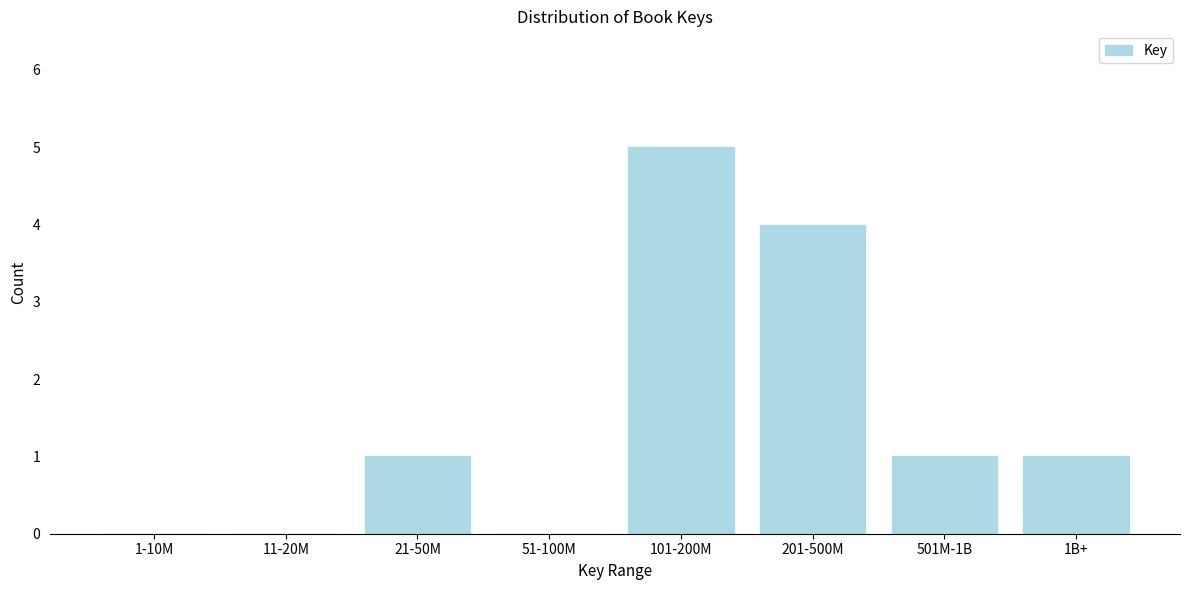

Reading left to right, extract all data points from this chart.

1-10M=0	11-20M=0	21-50M=1	51-100M=0	101-200M=5	201-500M=4	501M-1B=1	1B+=1